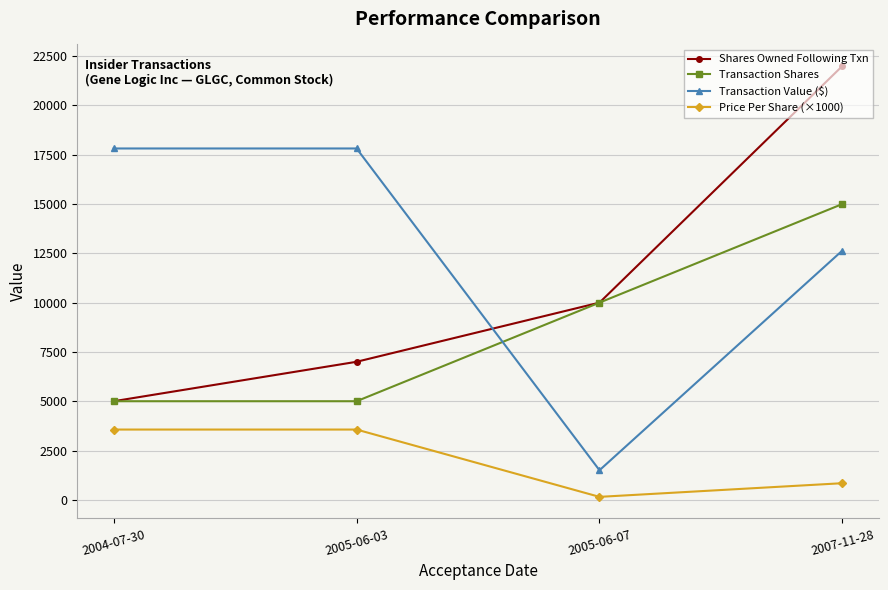

True or false: Transaction Shares and Price Per Share (×1000) cross at least once.

False